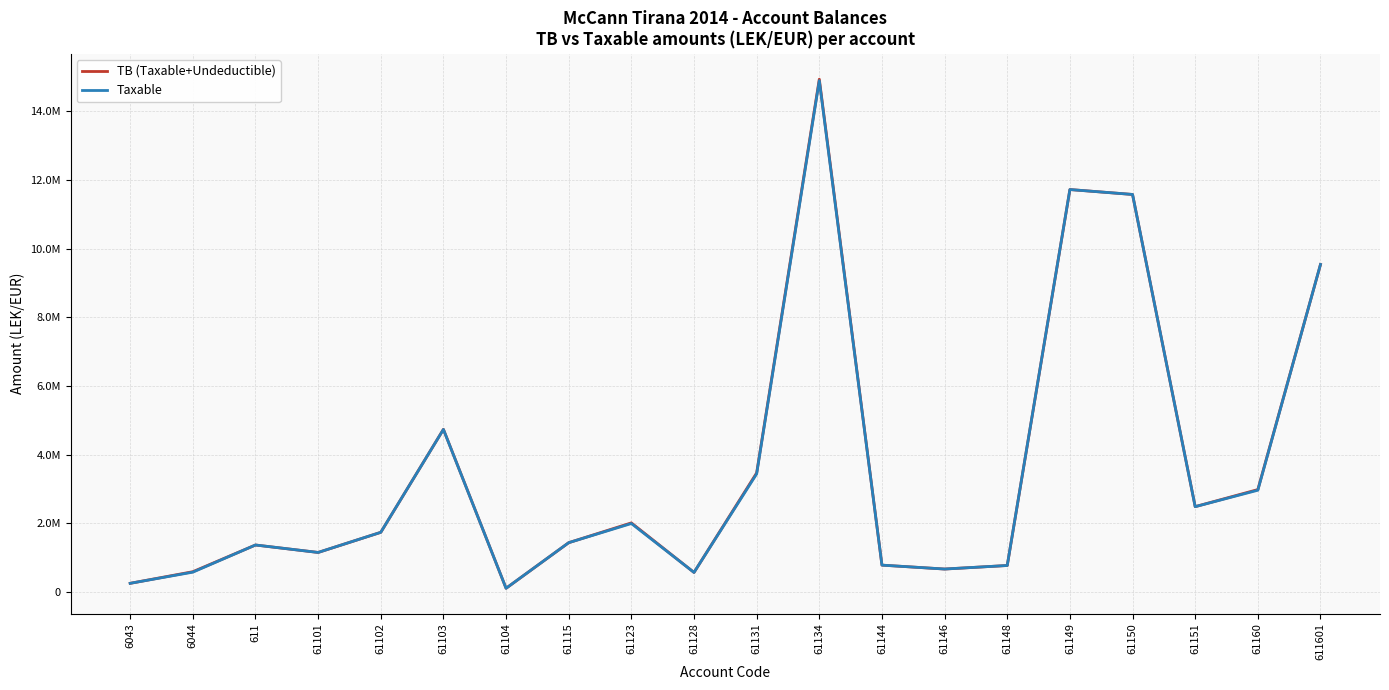

Reading left to right, list all the values displayed in this chart.

TB (Taxable+Undeductible): 6043=250227.1	6044=588118.9	611=1366068.5	61101=1149043.7	61102=1735151.5	61103=4735066.9	61104=105900.0	61115=1434003.2	61123=2010362.2	61128=567460.5	61131=3465988.5	61134=14931158.8	61144=779642.1	61146=666085.5	61148=769080.9	61149=11717876.6	61150=11574631.1	61151=2483496.3	61160=2980057.7	611601=9536057.6
Taxable: 6043=250227.1	6044=575296.9	611=1366068.5	61101=1149043.7	61102=1735151.5	61103=4731146.9	61104=105900.0	61115=1433753.2	61123=1991862.2	61128=567460.5	61131=3437988.5	61134=14887859.8	61144=779642.1	61146=666085.5	61148=769080.9	61149=11717876.6	61150=11574631.1	61151=2482098.3	61160=2961857.7	611601=9536057.6